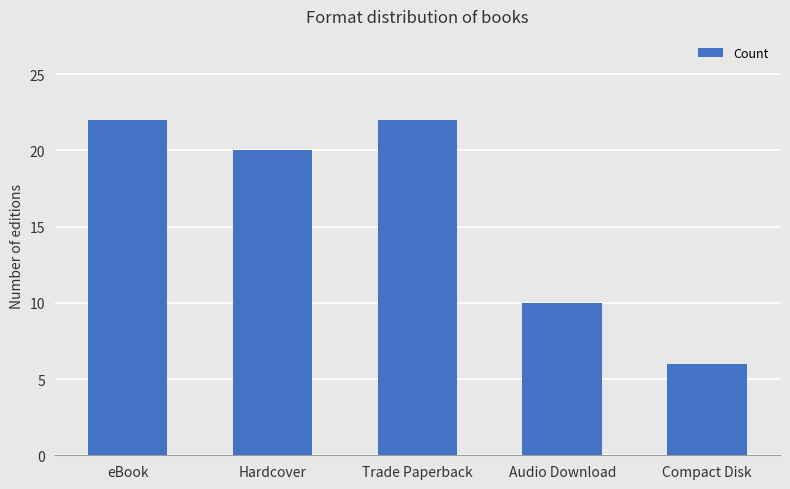

What is the change in value from Trade Paperback to Compact Disk?

-16